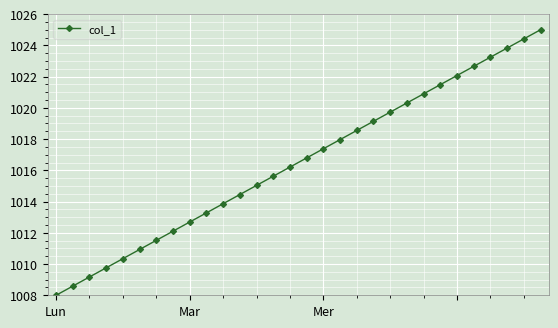

What is the maximum value shown in the chart?

1025.0